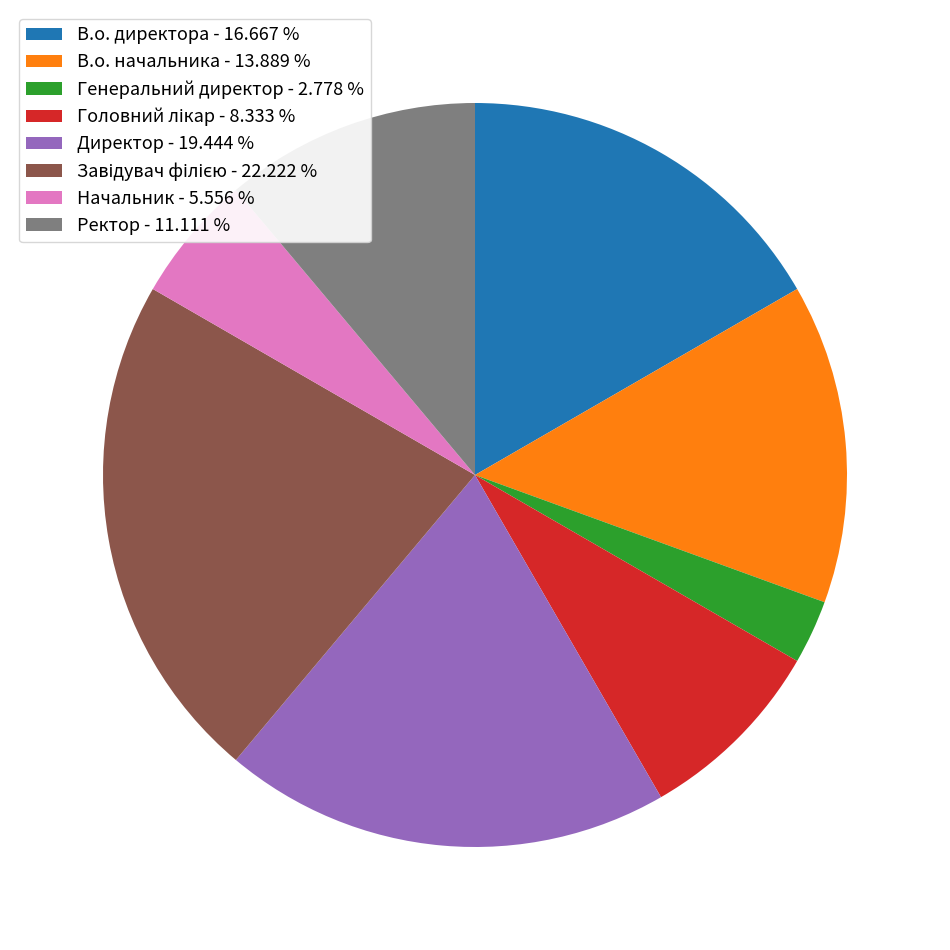

Does any single category account for the majority?

No